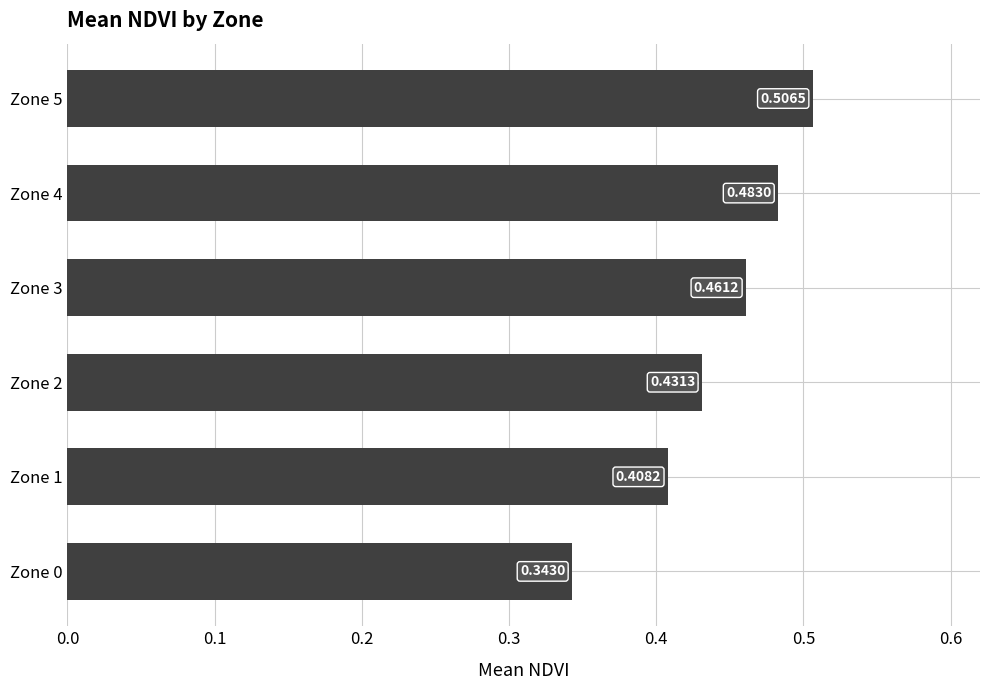

Rank the categories by value from highest to lowest.

Zone 5, Zone 4, Zone 3, Zone 2, Zone 1, Zone 0